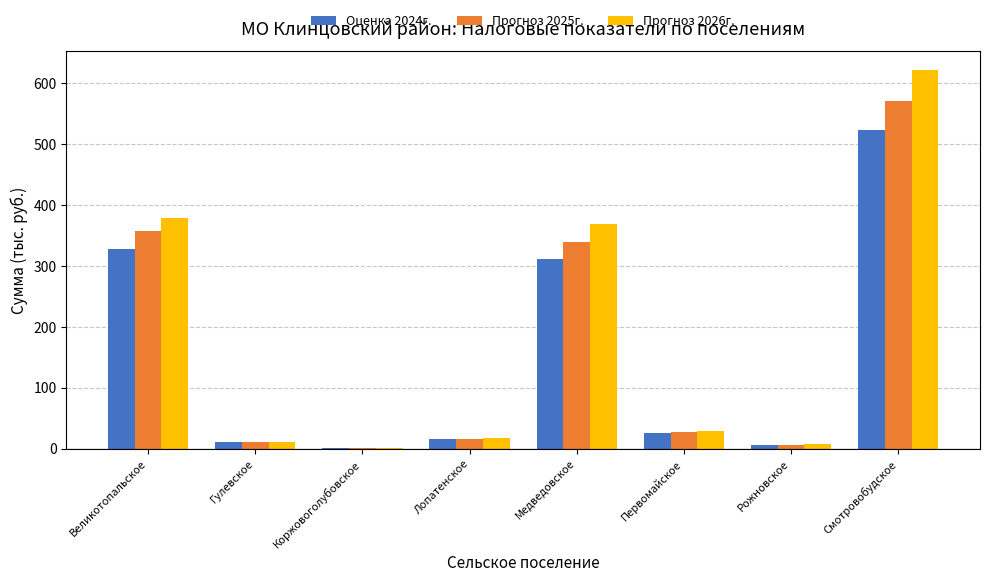

Where is Прогноз 2026г. nearest to the value 311?

Медведовское